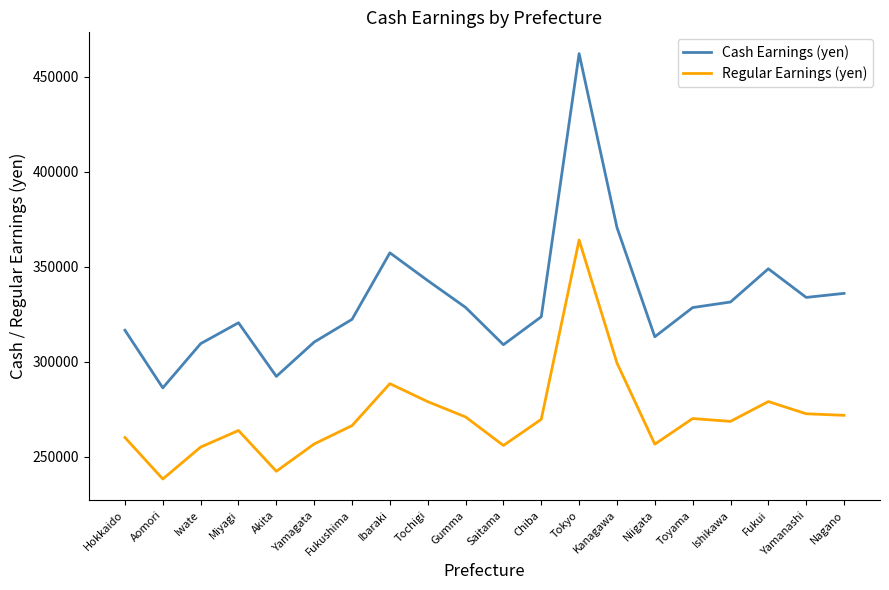

What is the total value across all series at Ishikawa?

599867